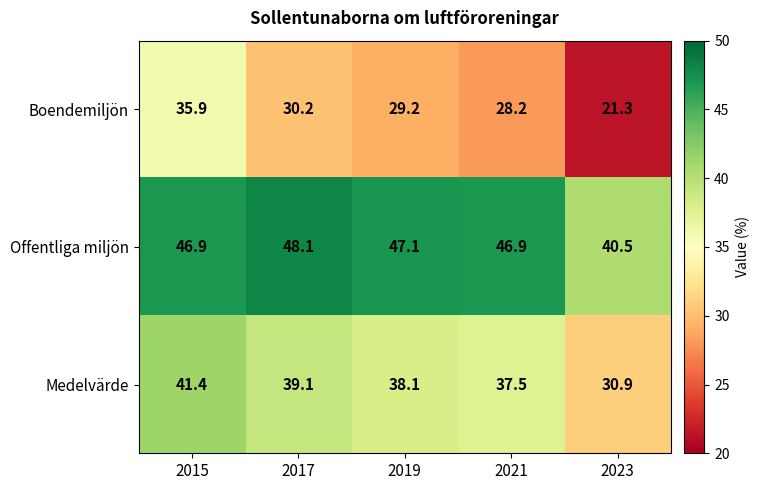

Where does the Offentliga miljön series first go above 46?

2015